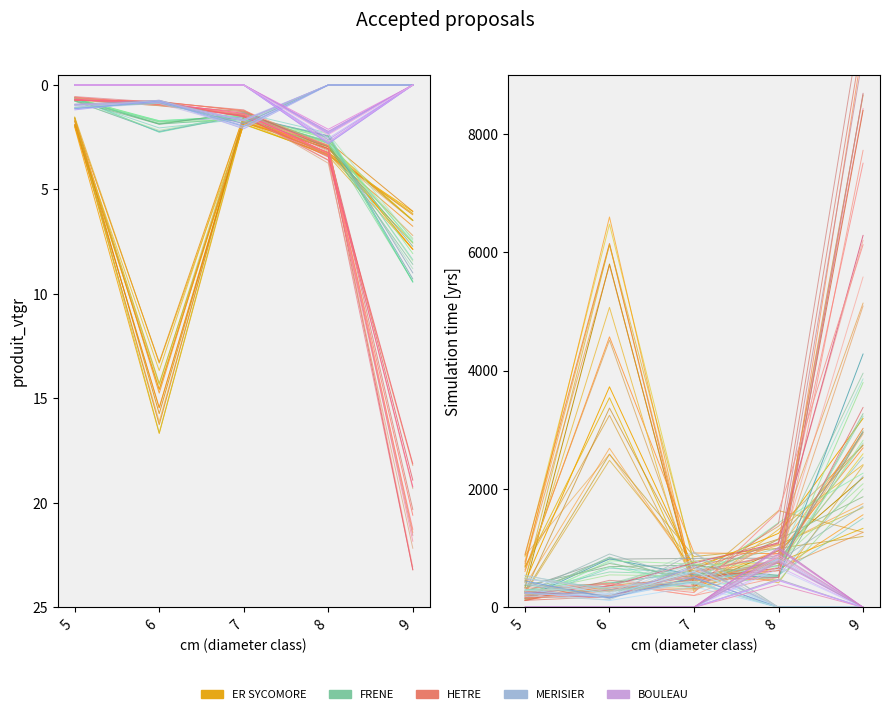

What is the total value across all series at 8?

3472.3